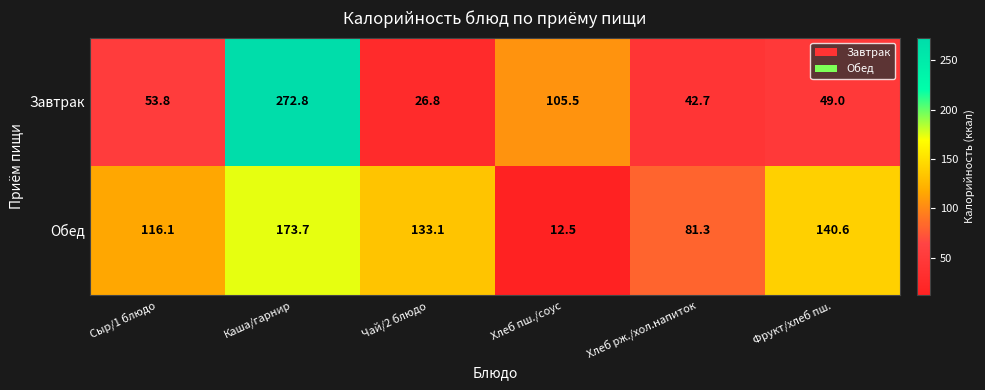

Is it true that Обед equals 206.3 at Чай/2 блюдо?

False